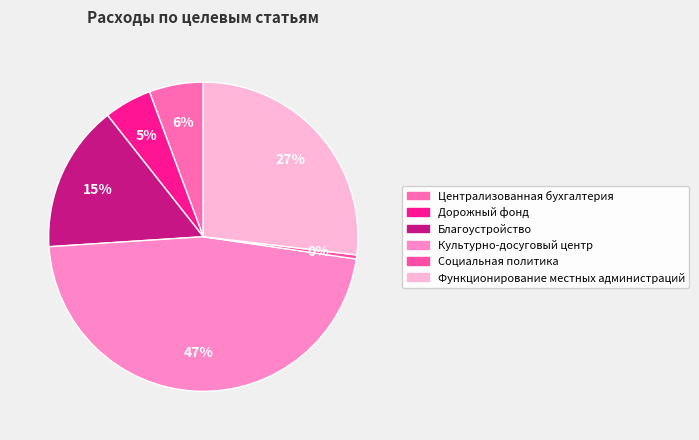

To the nearest percent, what percentage of the pie is Дорожный фонд?

5%